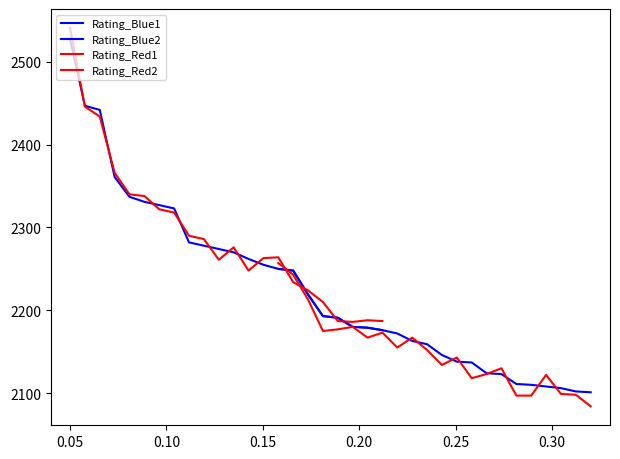

True or false: Rating_Blue1 and Rating_Red1 cross at least once.

True